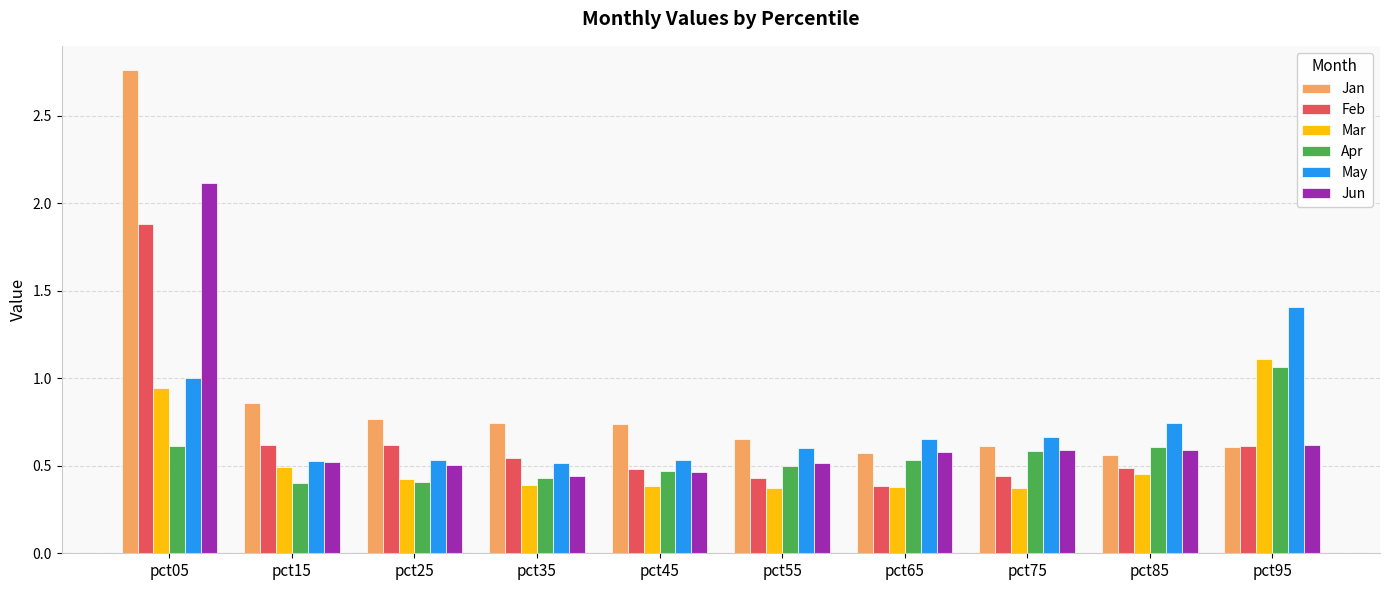

At which label does Jun reach its peak?

pct05